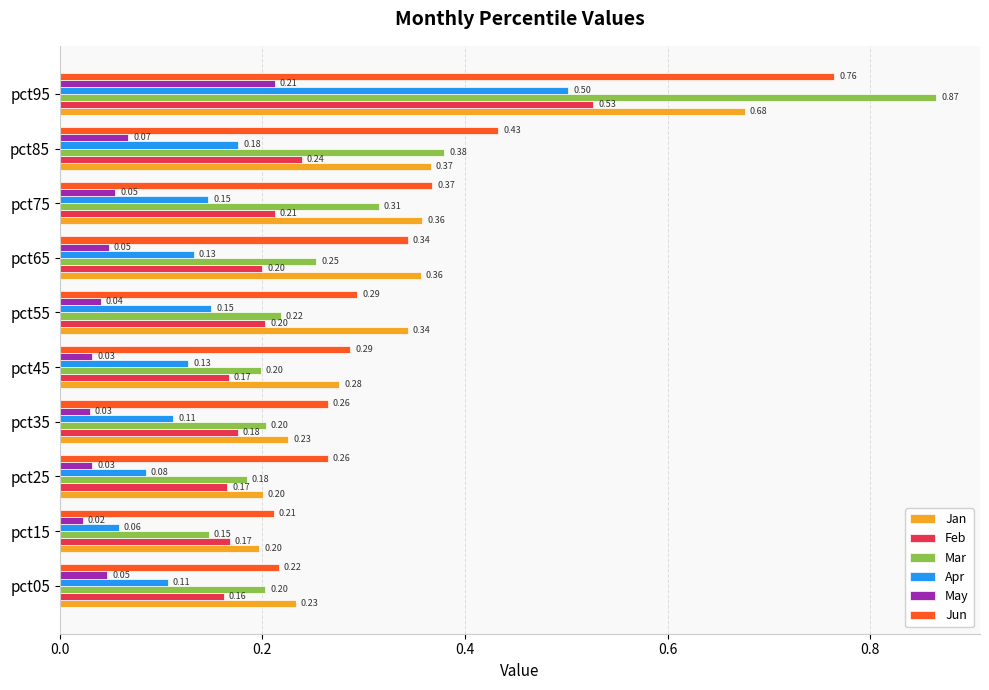

What is the difference between the maximum and minimum values in the Jan series?

0.5